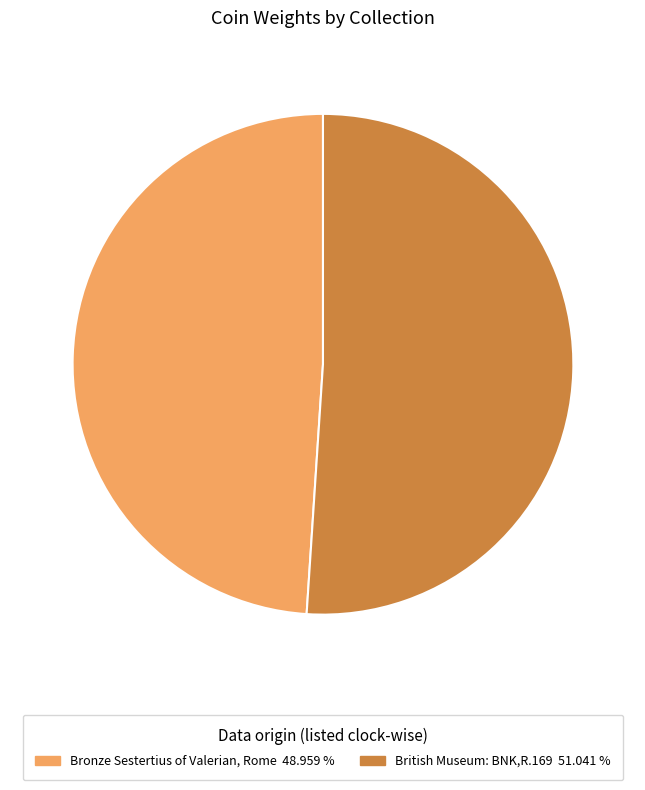

What is the ratio of the value at Bronze Sestertius of Valerian, Rome to the value at British Museum: BNK,R.169?

1.0